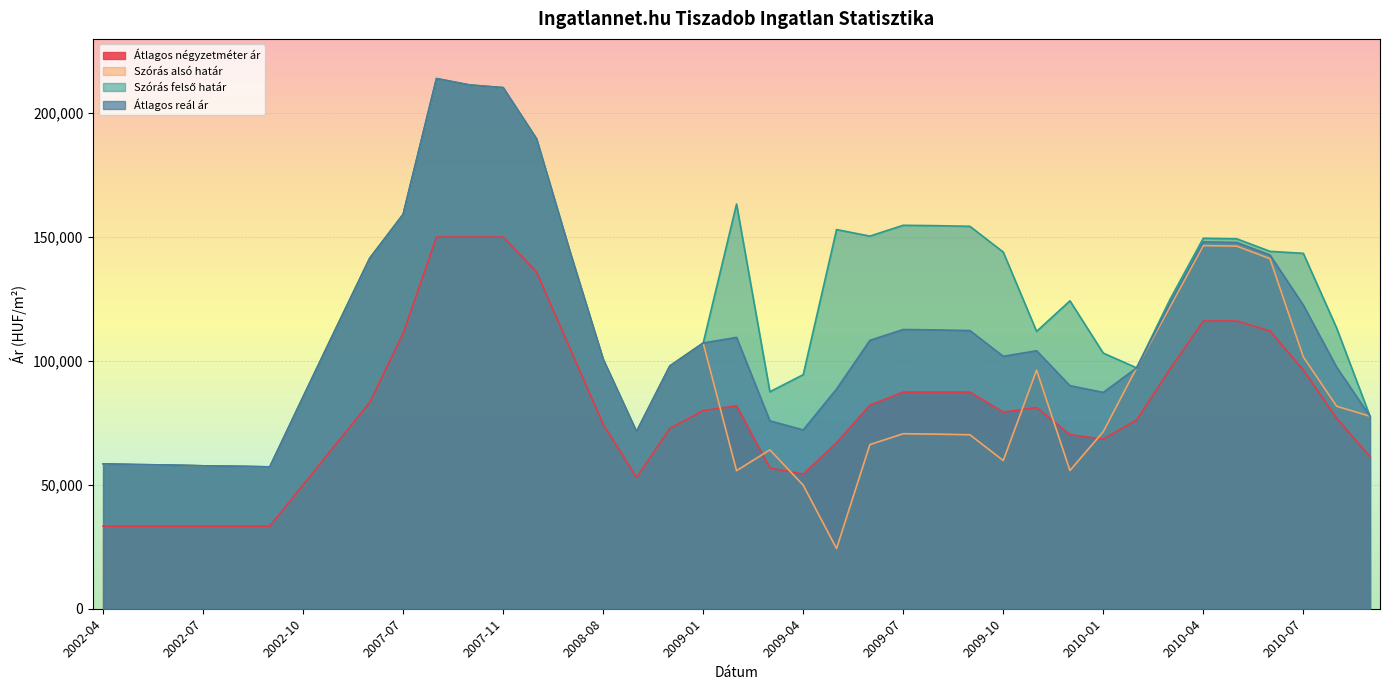

Reading left to right, what are all the values shown in this chart?

Átlagos négyzetméter ár: 33333	33333	33333	33333	33333	33333	50000	66666	83333	111111	150000	150000	150000	136012	105242	74473	52971	72803	79953	81908	56819	54329	67010	82183	87439	87439	87439	79366	81209	70279	68436	76157	96653	116133	116133	112117	96354	76873	61409
Szórás alsó határ: 58485	58185	58002	57684	57504	57259	85524	113591	141500	159167	213975	211385	210314	189680	144268	100655	71506	97978	107242	55729	64110	49871	24302	66260	70636	70472	70211	59815	96310	55786	71476	97229	121835	146562	146349	141278	101662	81728	77683
Szórás felső határ: 58485	58185	58002	57684	57504	57259	85524	113591	141500	159167	213975	211385	210314	189680	144268	100655	71506	97978	107242	163335	87578	94473	153042	150398	154774	154610	154349	143953	111948	124286	103166	97229	124815	149542	149329	144258	143446	113264	77683
Átlagos reál ár: 58485	58185	58002	57684	57504	57259	85524	113591	141500	159167	213975	211385	210314	189680	144268	100655	71506	97978	107242	109532	75844	72172	88672	108329	112705	112541	112280	101884	104129	90036	87321	97229	123325	148052	147839	142768	122554	97496	77683